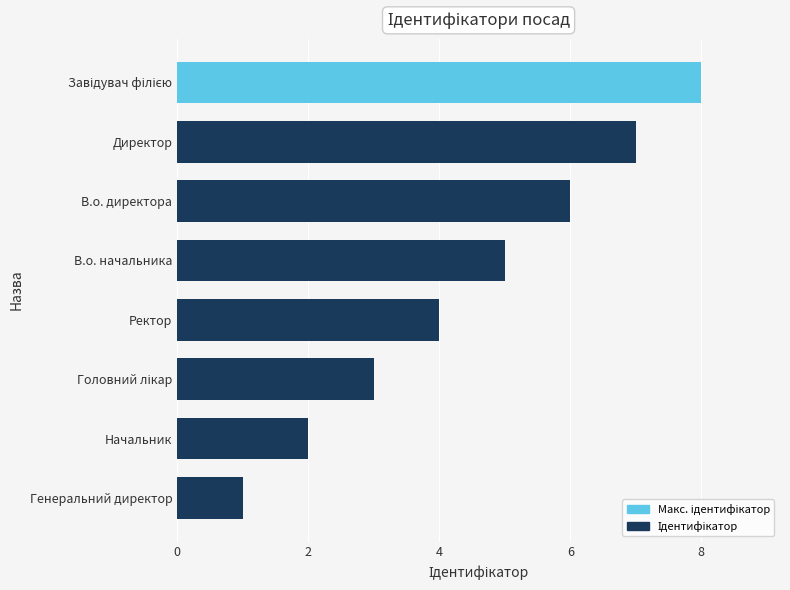

How many data points are less than 5?

4